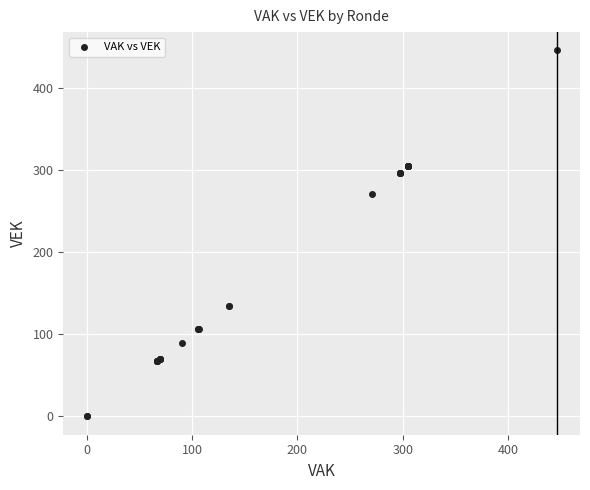

What Y value in the scatter plot is closest to 223?

271